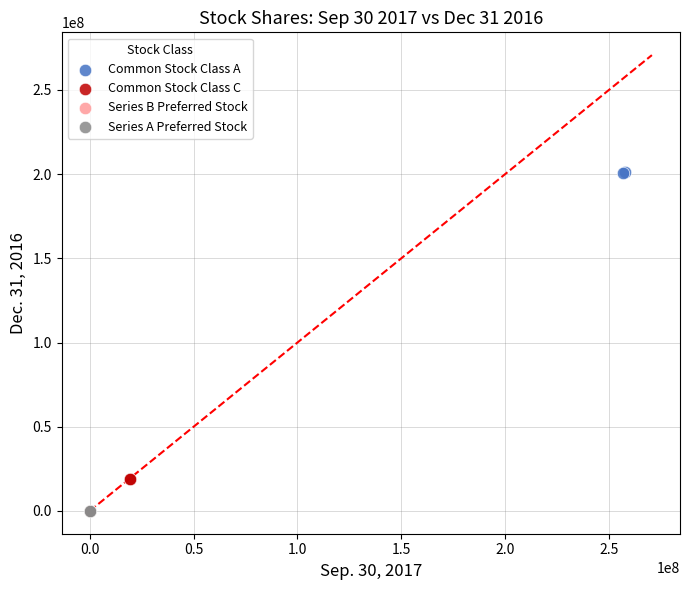

What are all the series names shown in the legend?

Common Stock Class A, Common Stock Class C, Series B Preferred Stock, Series A Preferred Stock